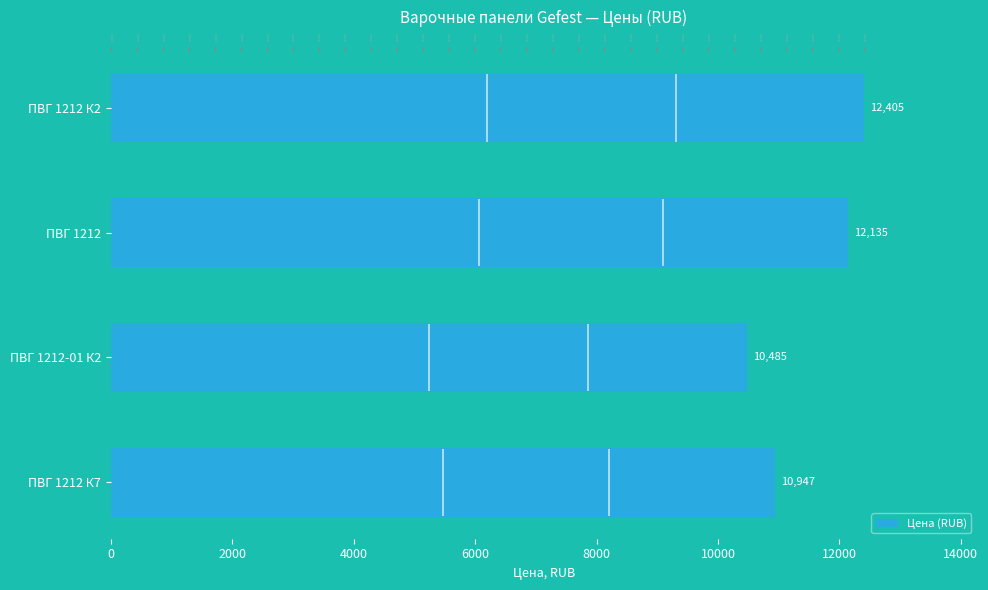

How many bars are there in total?

4